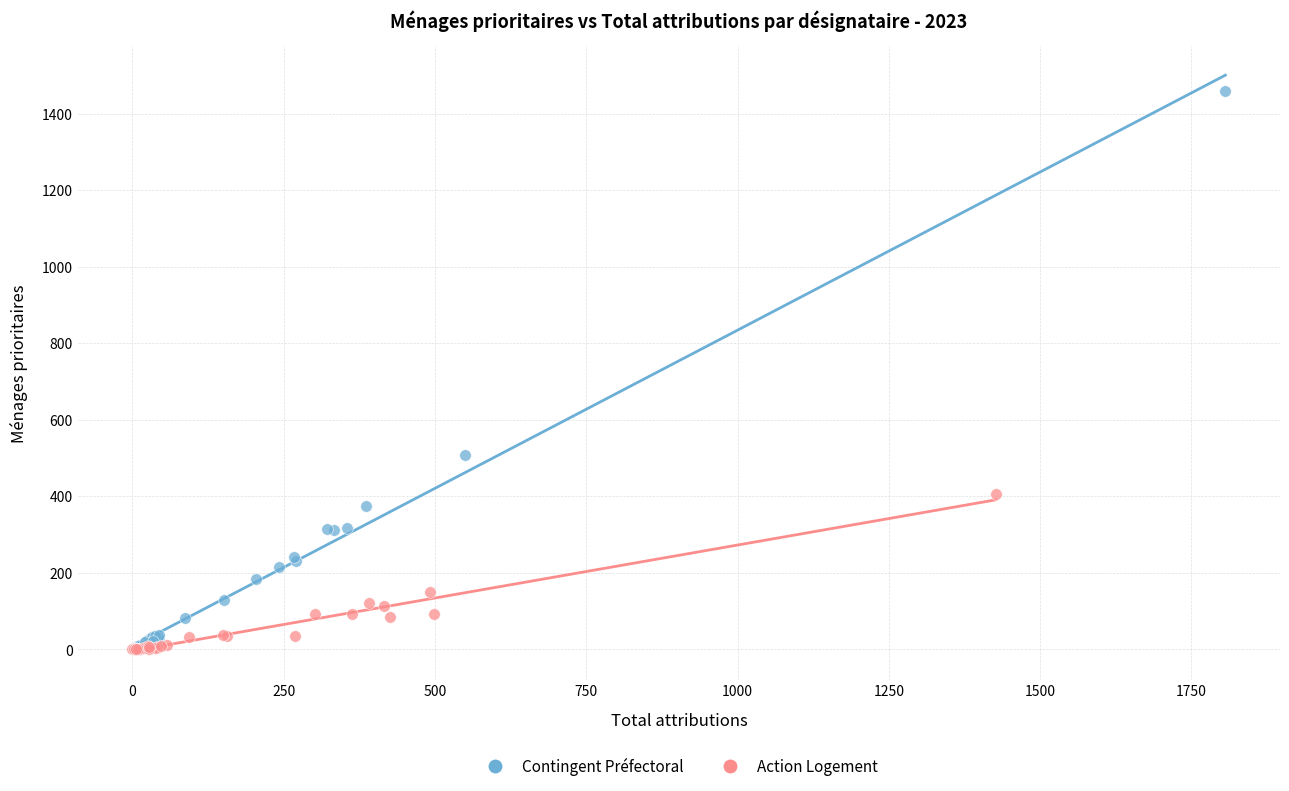

Which series contains the highest Y value?

Contingent Préfectoral